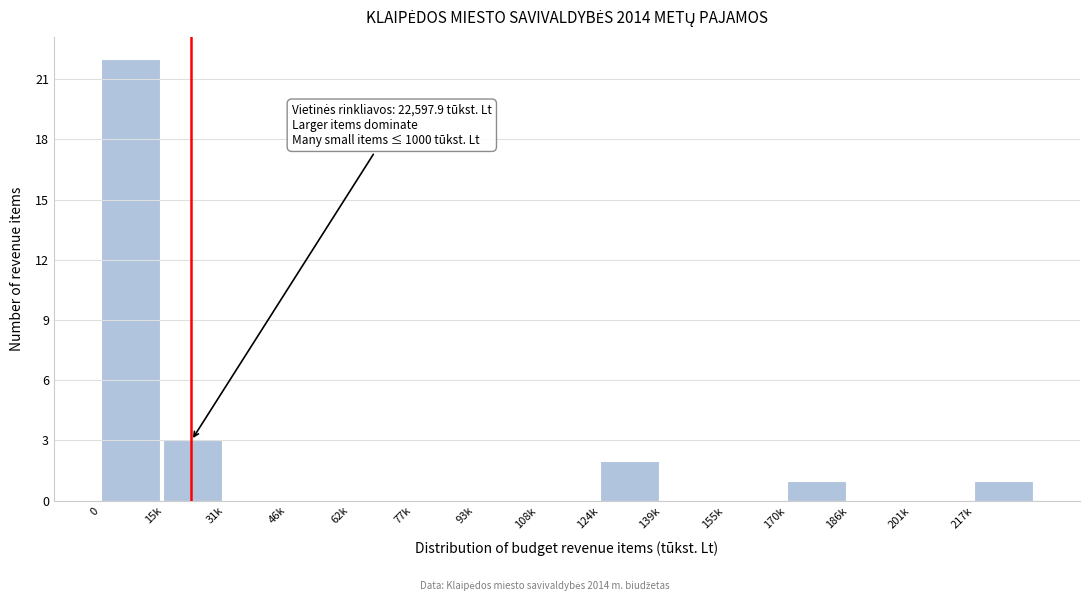

Reading left to right, what are all the values shown in this chart?

0=22	15k=3	31k=0	46k=0	62k=0	77k=0	93k=0	108k=0	124k=2	139k=0	155k=0	170k=1	186k=0	201k=0	217k=1